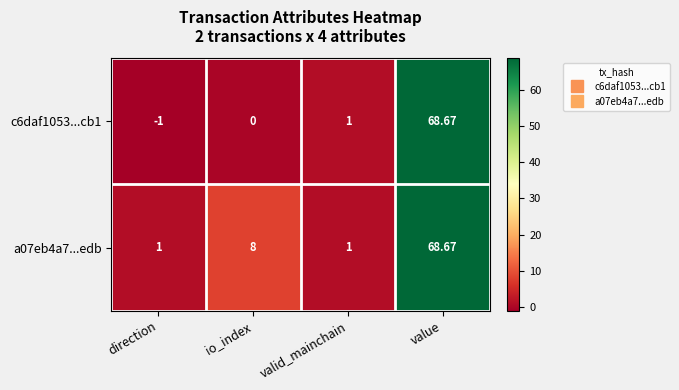

Which category has the highest value across all series?

value